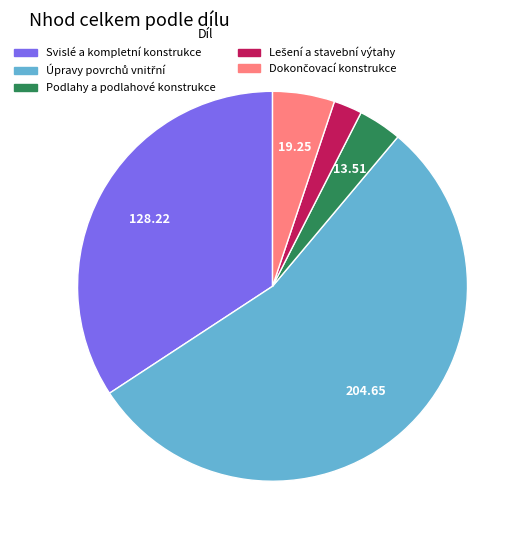

Is there any slice that represents more than half of the pie?

Yes